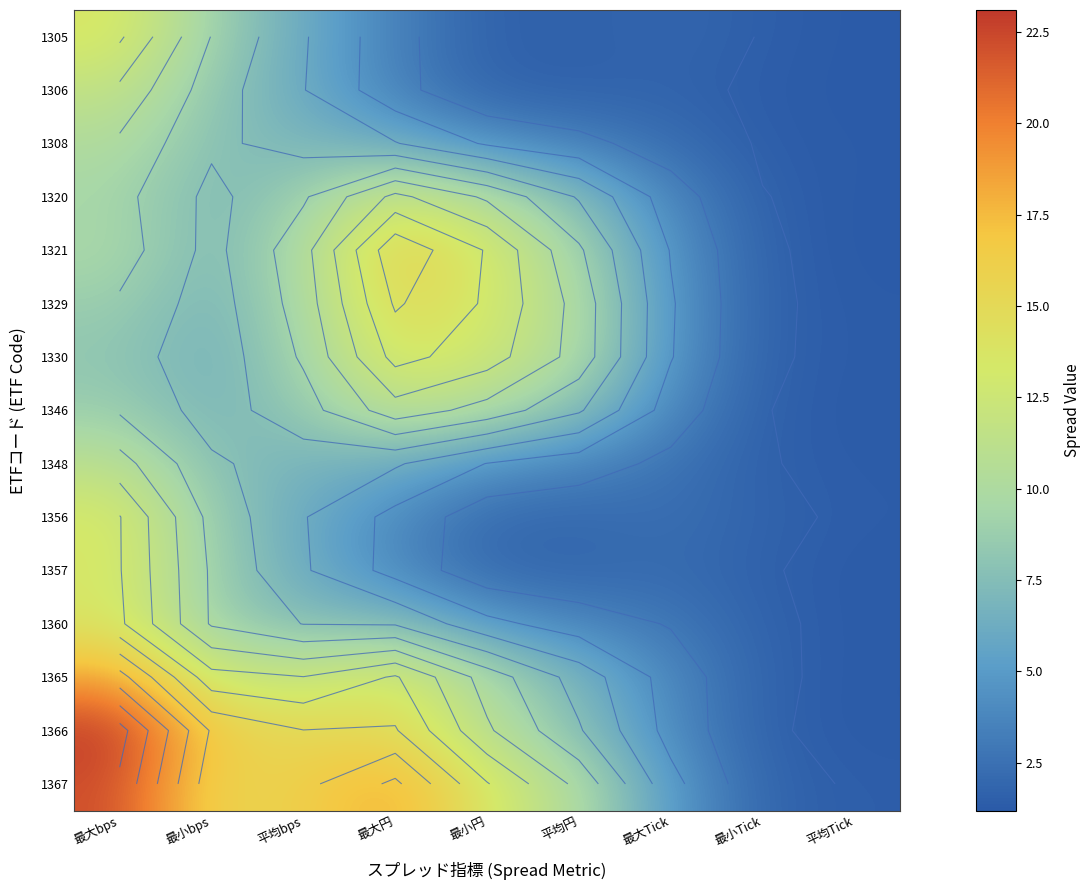

Rank the series by their maximum value, from highest to lowest.

1366, 1367, 1365, 1321, 1329, 1330, 1360, 1305, 1357, 1356, 1320, 1306, 1346, 1348, 1308